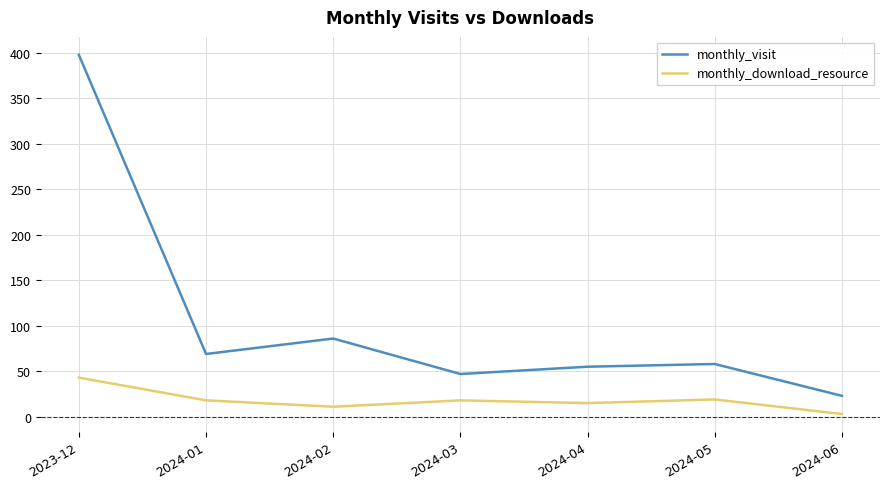

At which category is the sum across all series the highest?

2023-12